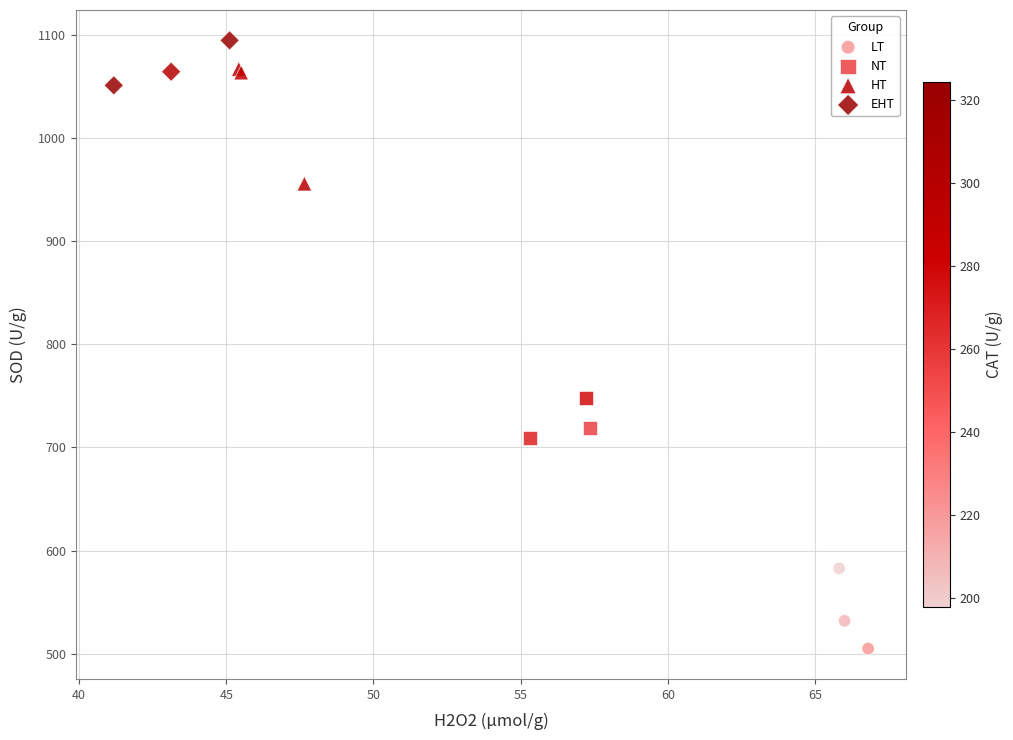

Which series has the widest spread of Y values?

HT